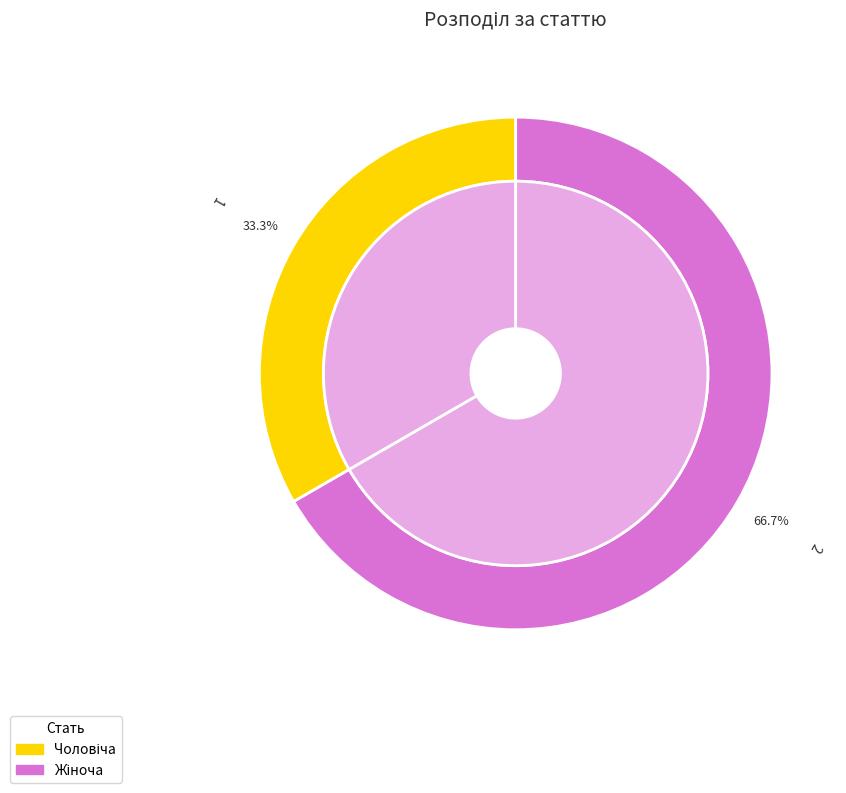

Is the sum of Чоловіча and Жіноча greater than half?

Yes